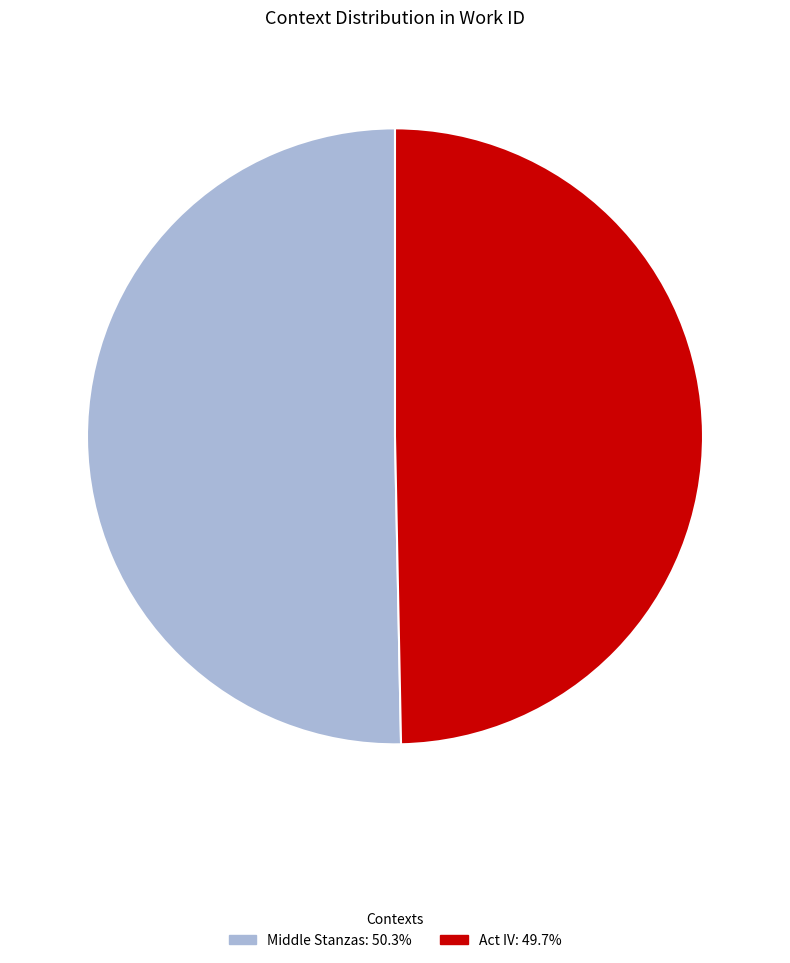

What is the ratio of the value at Act IV to the value at Middle Stanzas?

1.0